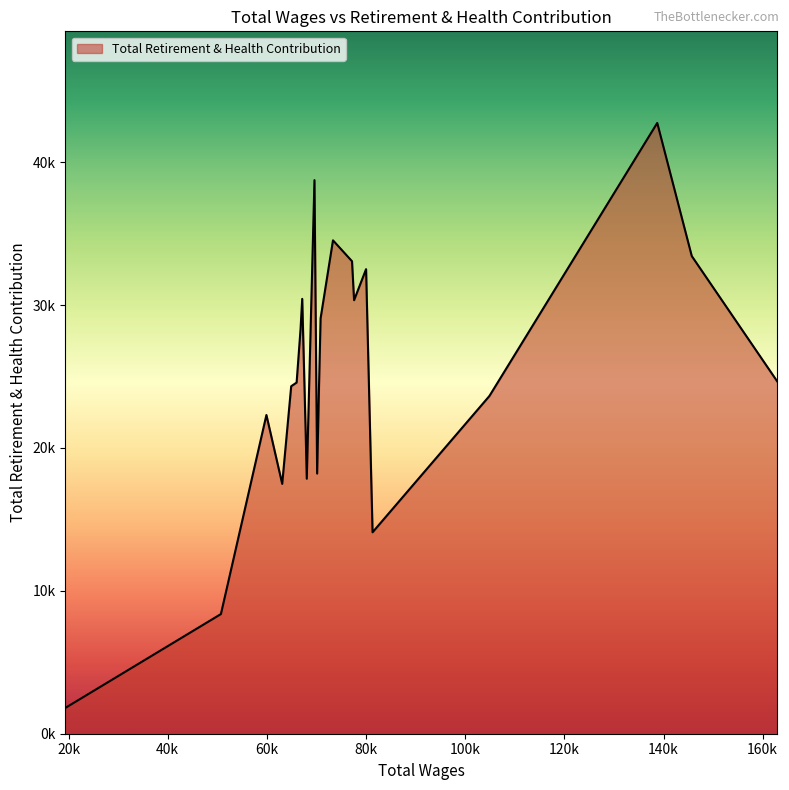

At which label is the value closest to 22278?

59900.0